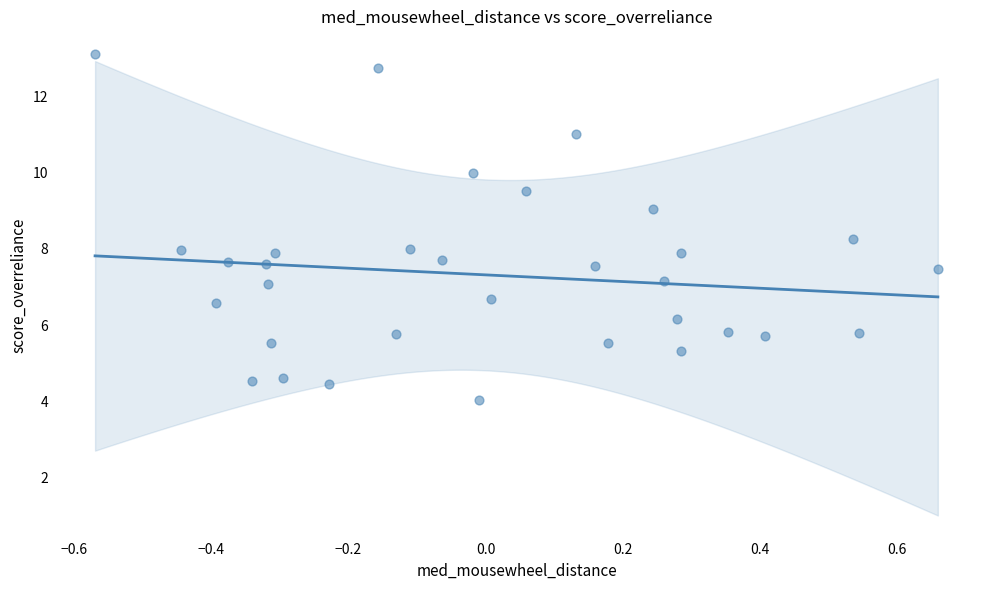

What is the range of X values (max minus min)?

1.2